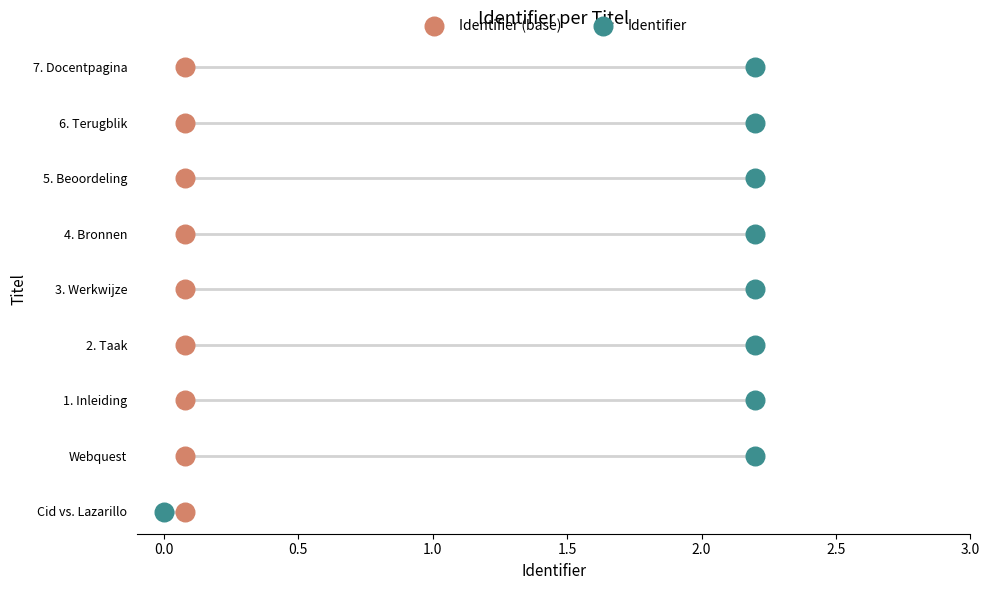

Which series has the largest Y range (max minus min)?

Identifier (base)